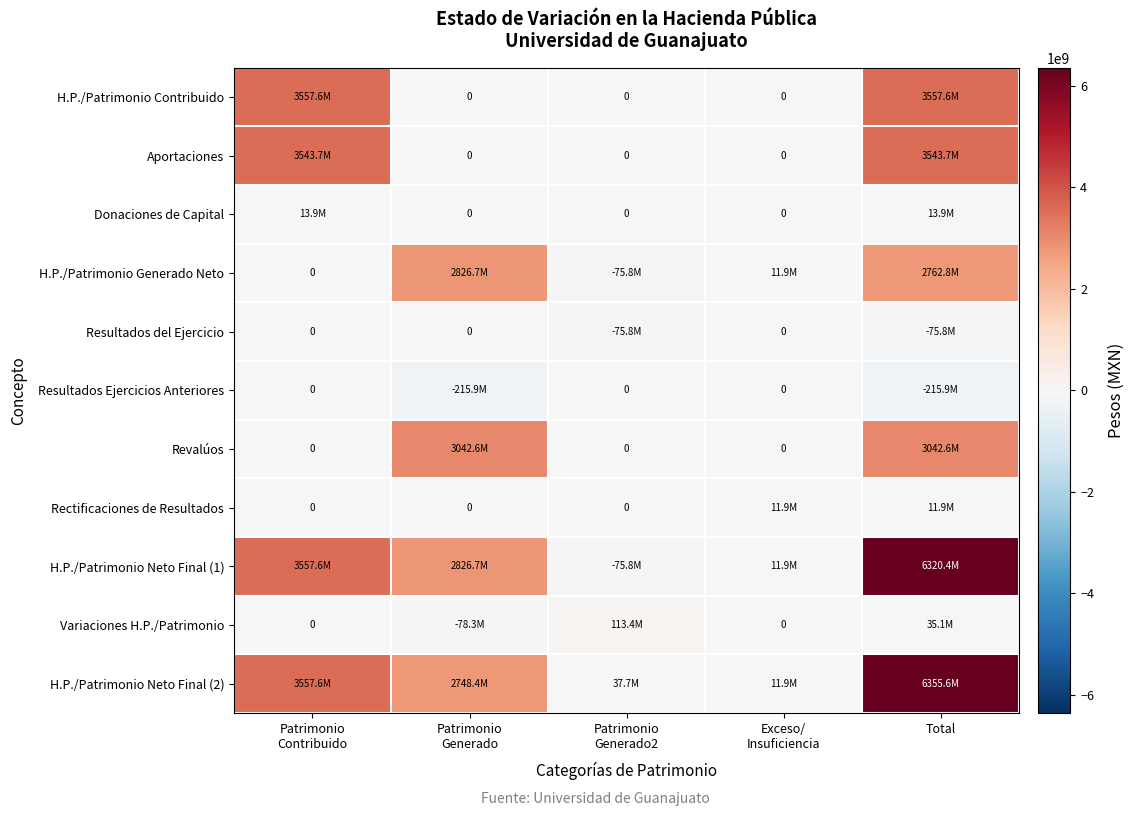

What is the minimum value shown in the chart?

-215907307